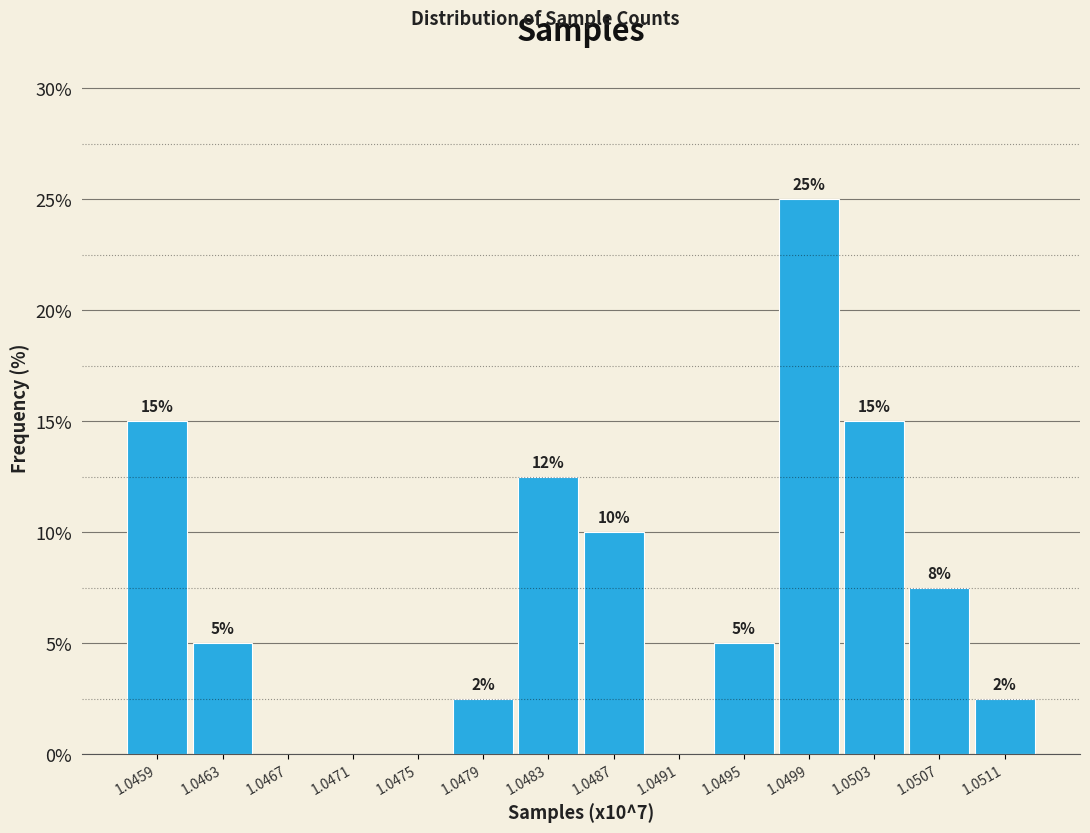

True or false: the data shows 1.2 at 1.0463.

False